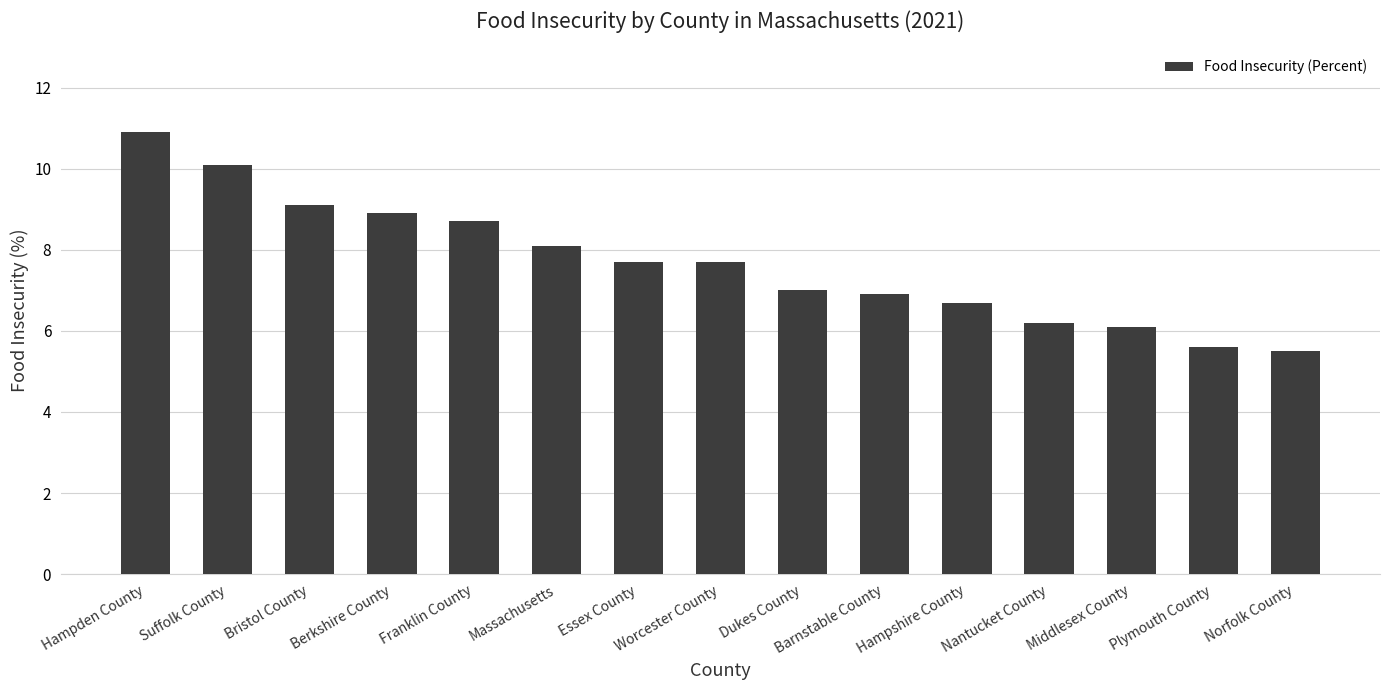

The chart shows a value of 5.8 at Hampden County. True or false?

False